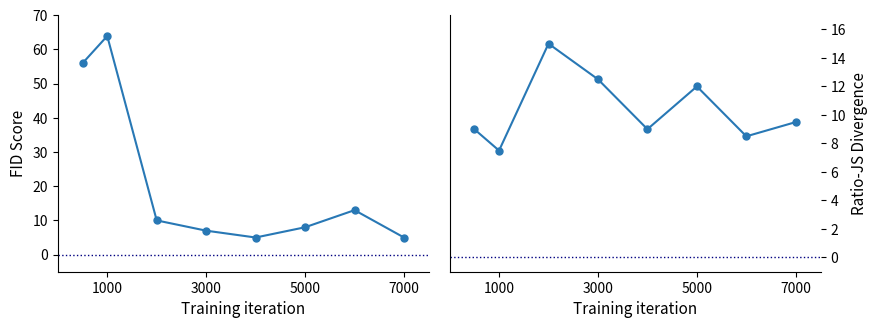

How many categories are shown in the chart?

8